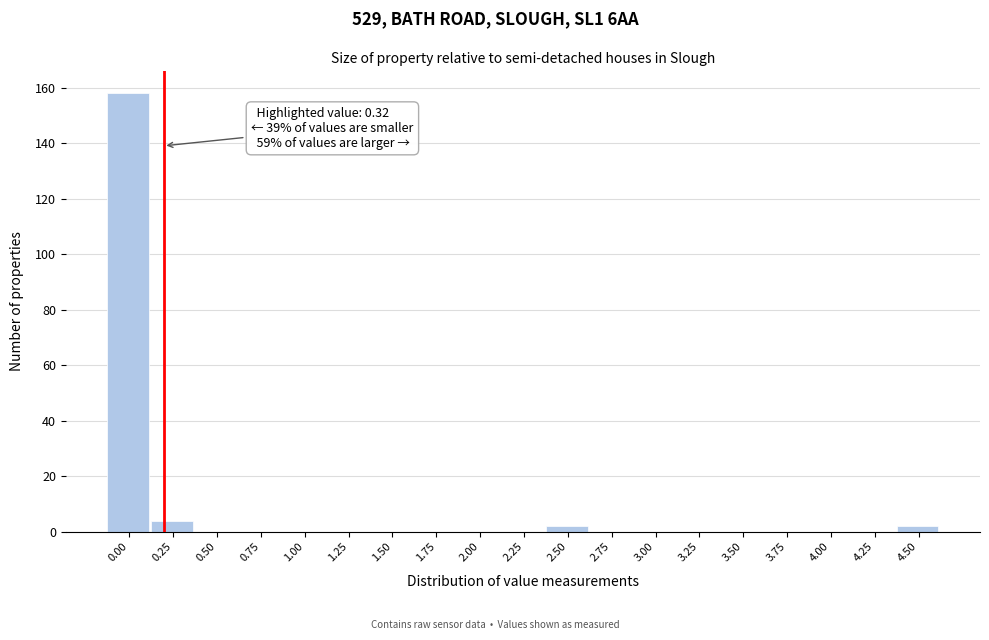

Reading left to right, list all the values displayed in this chart.

0.00=158	0.25=4	0.50=0	0.75=0	1.00=0	1.25=0	1.50=0	1.75=0	2.00=0	2.25=0	2.50=2	2.75=0	3.00=0	3.25=0	3.50=0	3.75=0	4.00=0	4.25=0	4.50=2